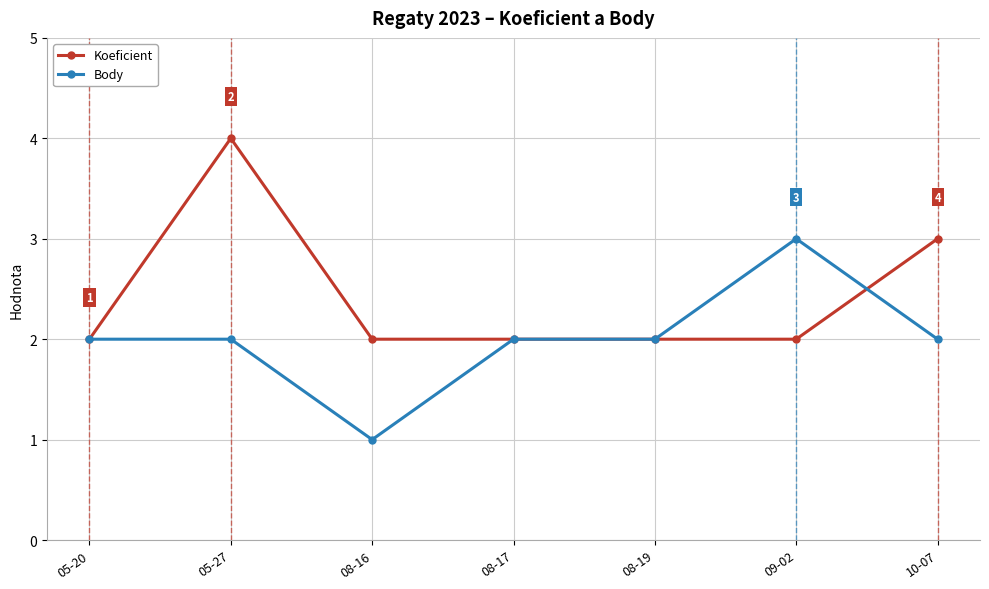

Count the Body values in the range 2 to 3.

6